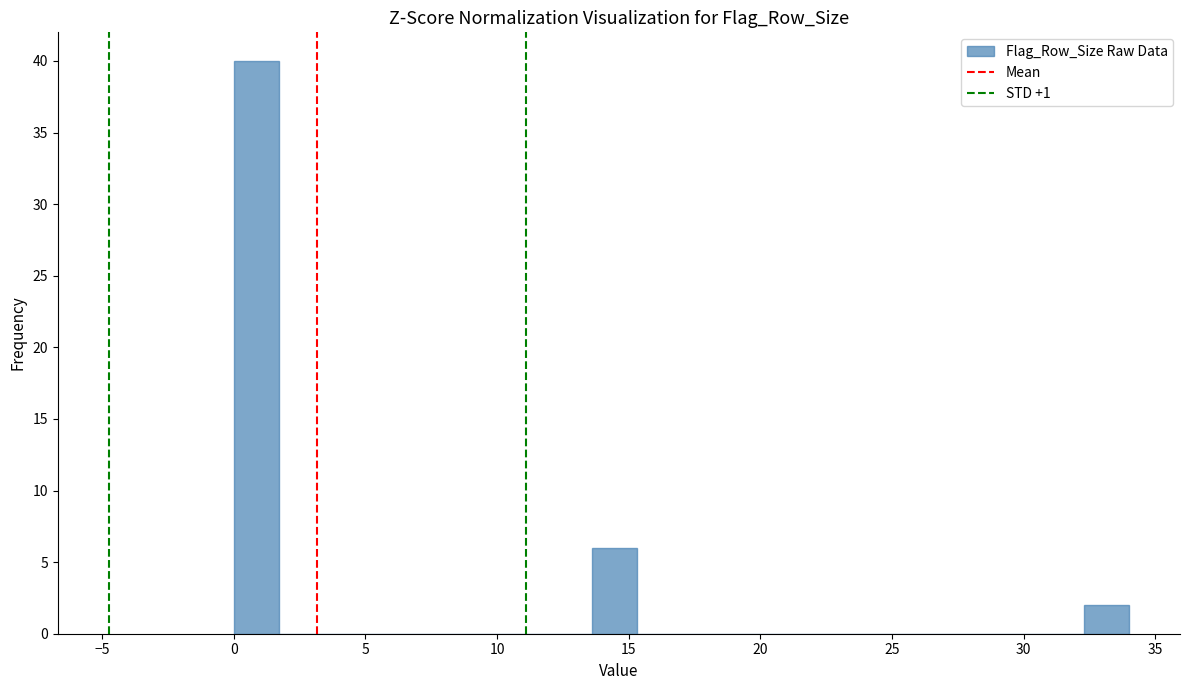

Around what value on the x-axis is the tallest bar? Give the approximate position of its centre, as read against the axis.

1.0